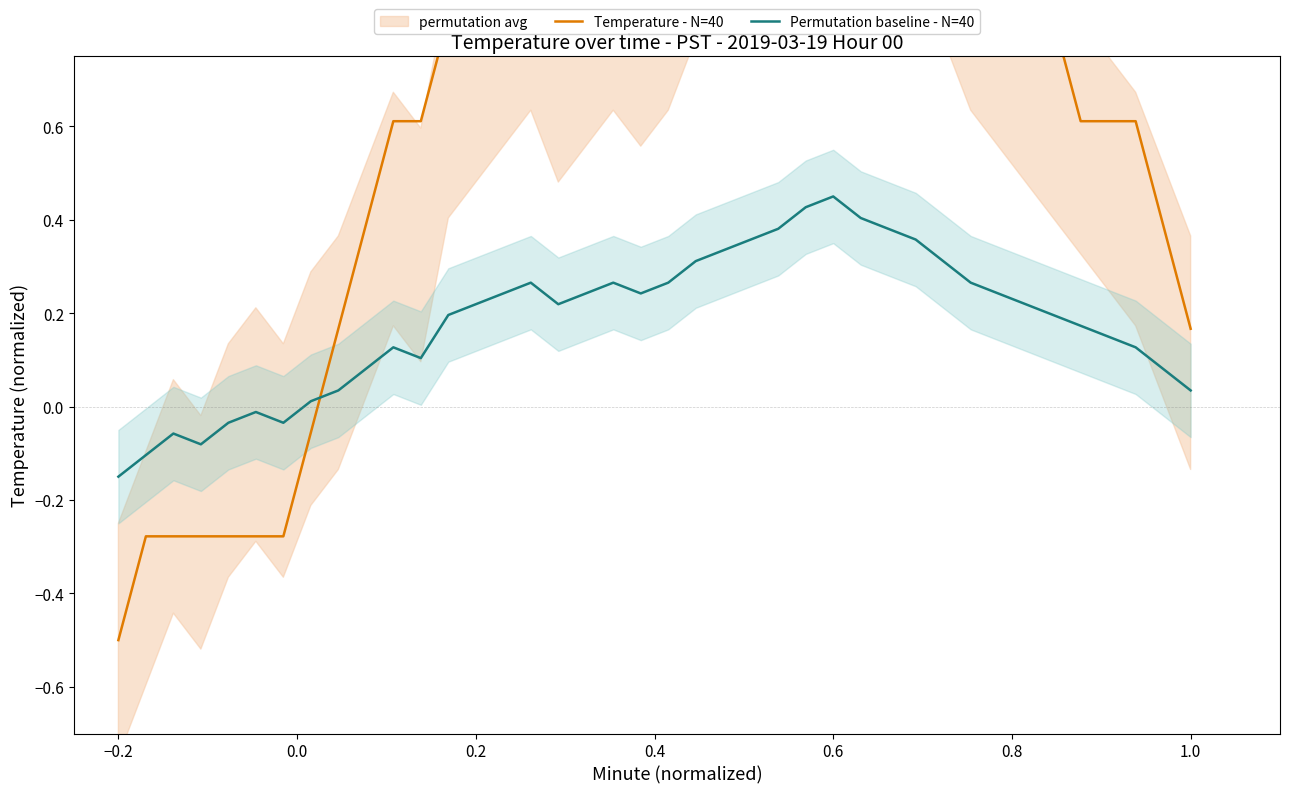

Which series ends up on top after the final intersection of Temperature - N=40 and Permutation baseline - N=40?

Temperature - N=40